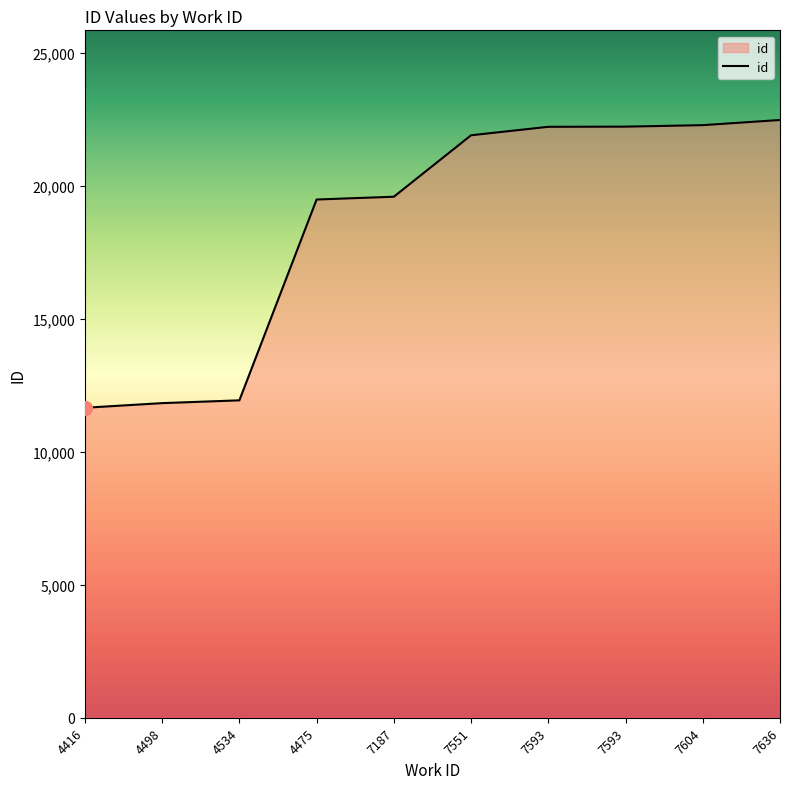

What is the difference between the values at 7636 and 7604?

194